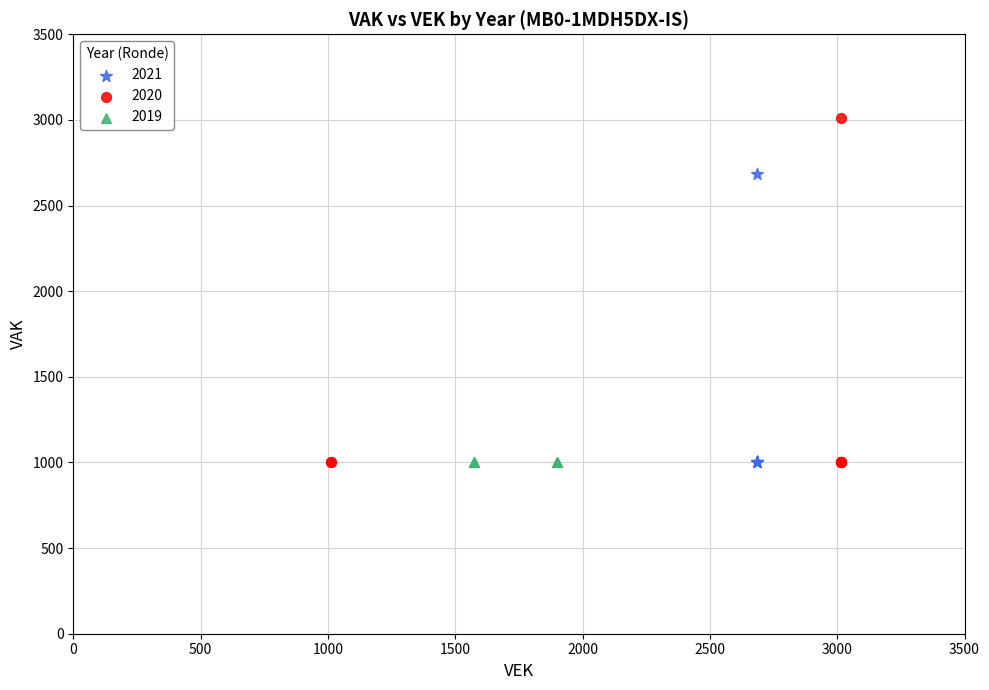

Which series contains the highest Y value?

2020